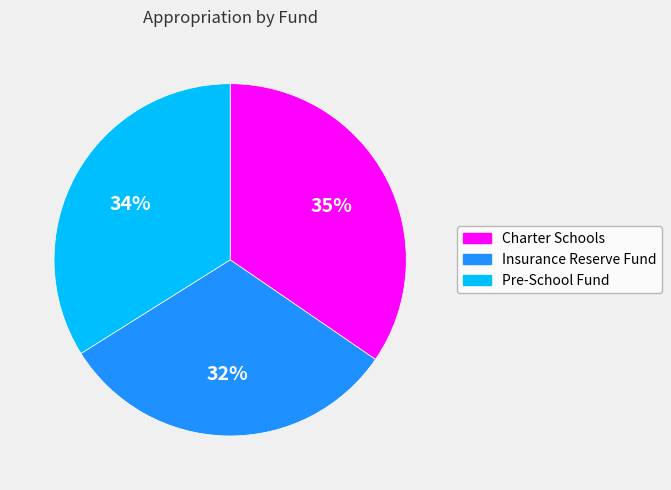

Is Charter Schools the majority of the pie?

No